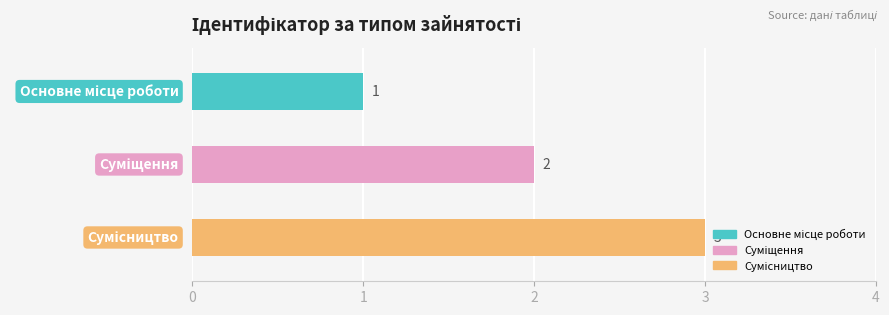

What is the sum of all values?

6